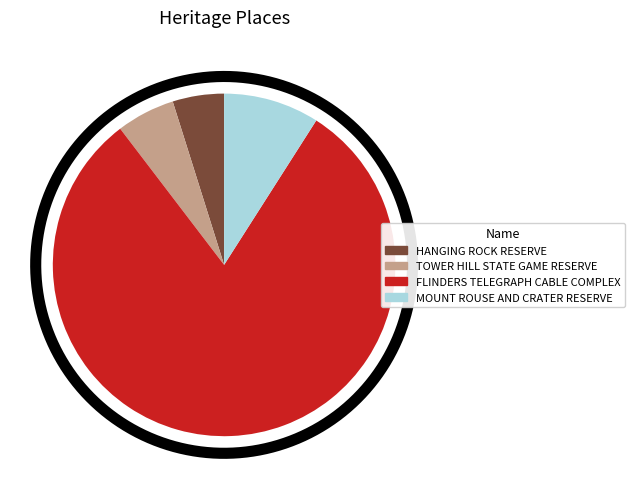

Approximately how many times larger is the value at FLINDERS TELEGRAPH CABLE COMPLEX compared to MOUNT ROUSE AND CRATER RESERVE?

8.9